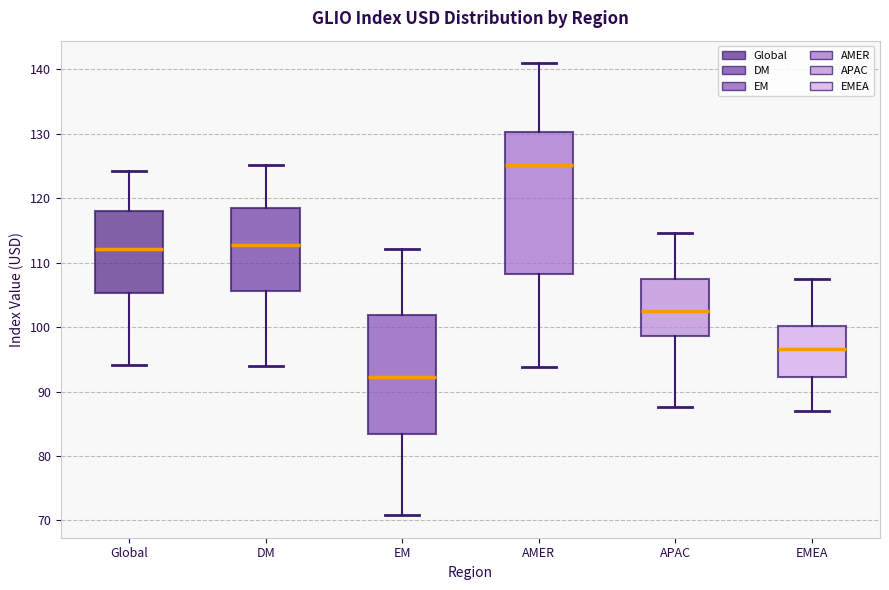

Which box is the tallest, from its lower edge to its upper edge?

AMER